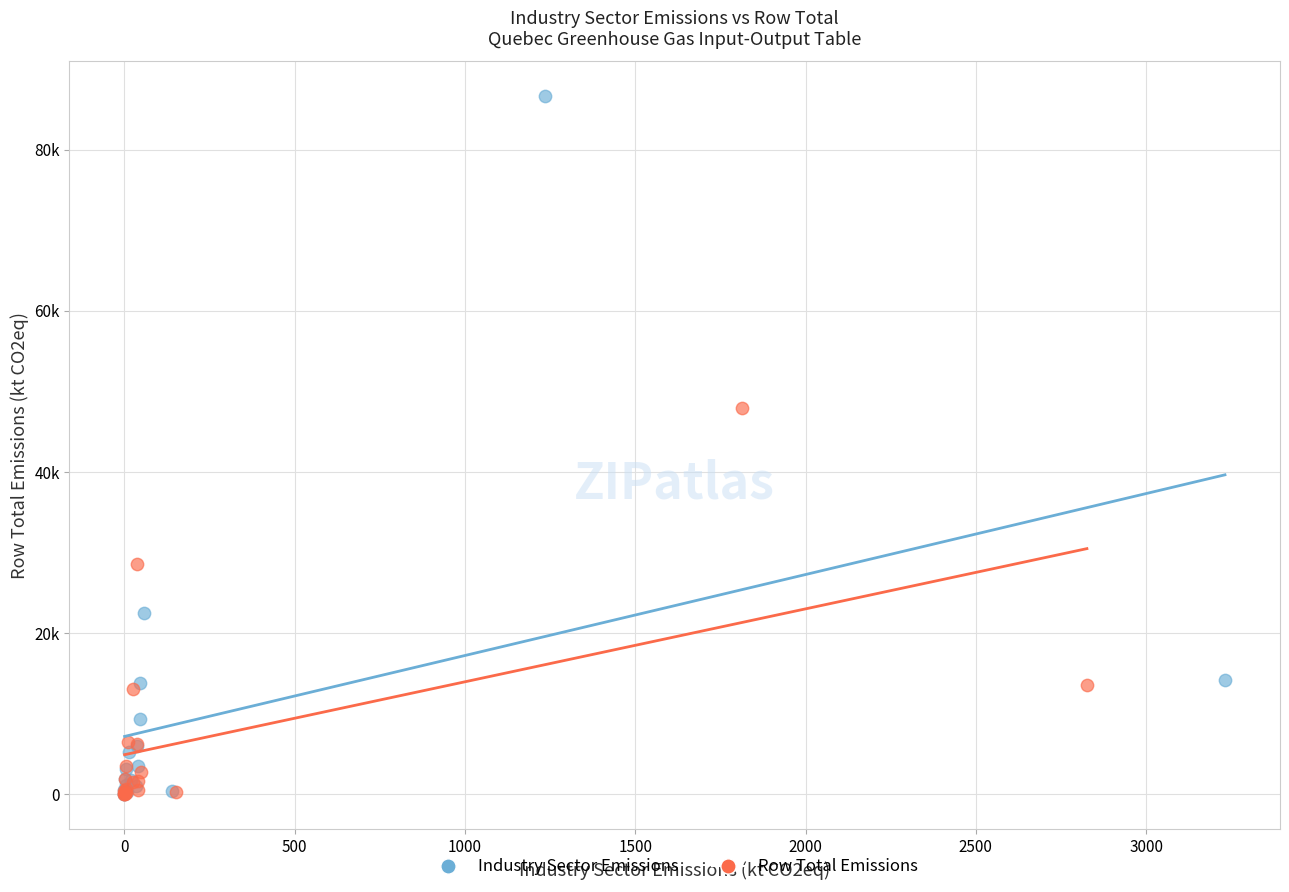

What are all the series names shown in the legend?

Industry Sector Emissions, Row Total Emissions